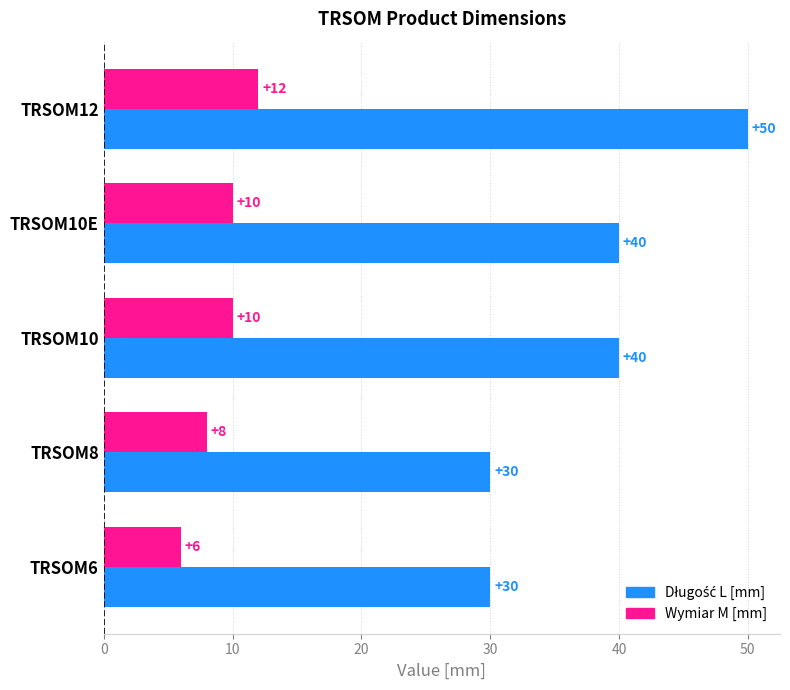

What is the difference between the maximum and minimum values in the Wymiar M [mm] series?

6